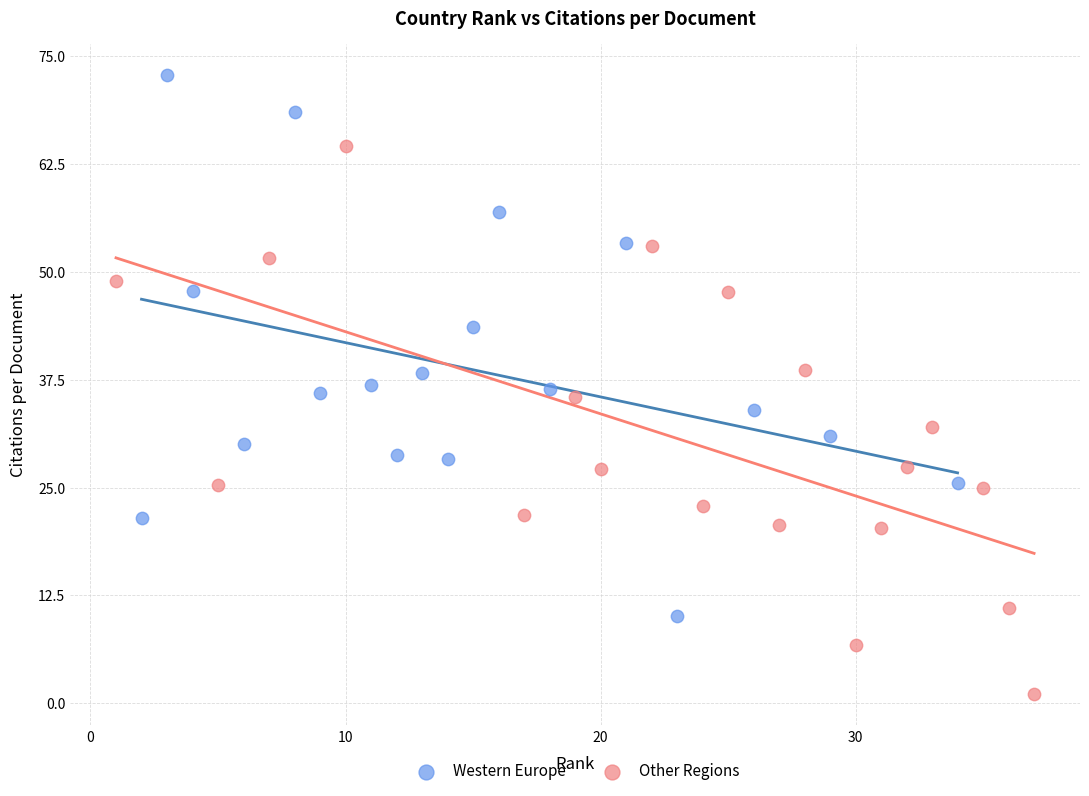

Which series reaches the minimum Y coordinate?

Other Regions